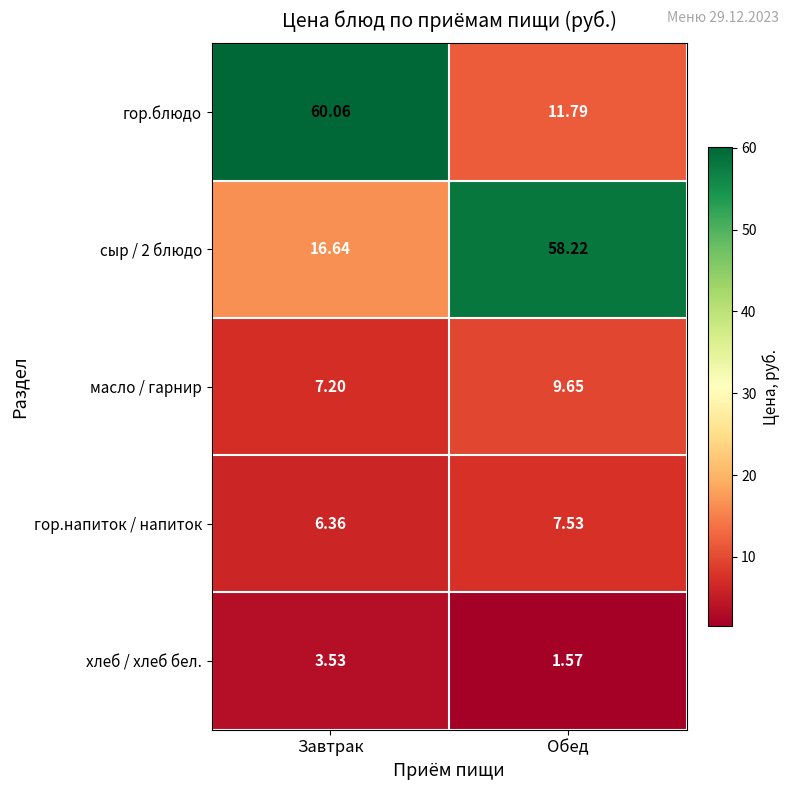

Is the value of масло / гарнир at Завтрак greater than the value of хлеб / хлеб бел. at Завтрак?

Yes